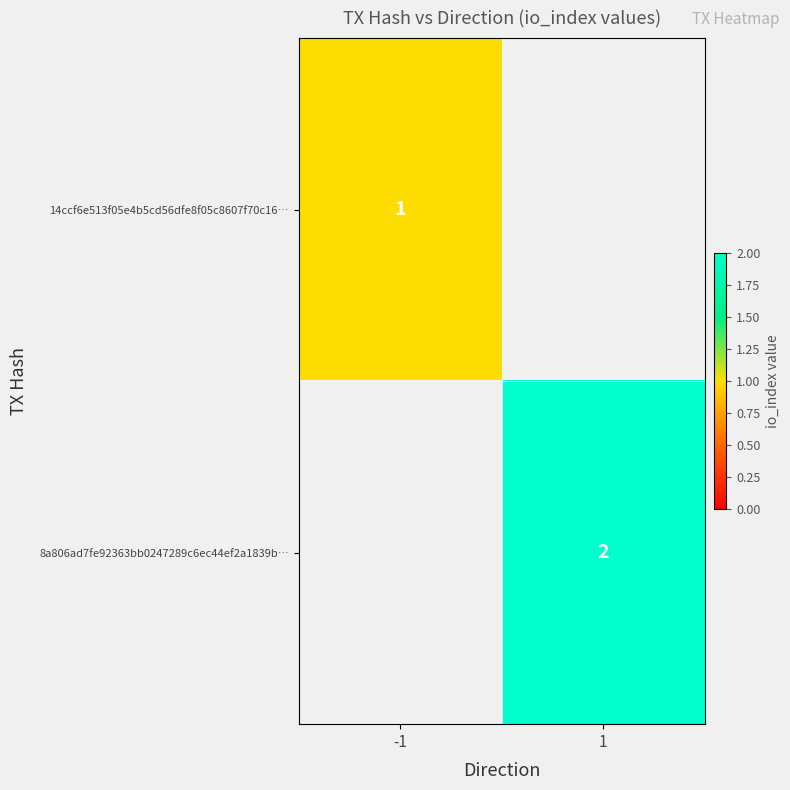

True or false: 14ccf6e513f05e4b5cd56dfe8f05c8607f70c16… has a value of 1 at -1.

True